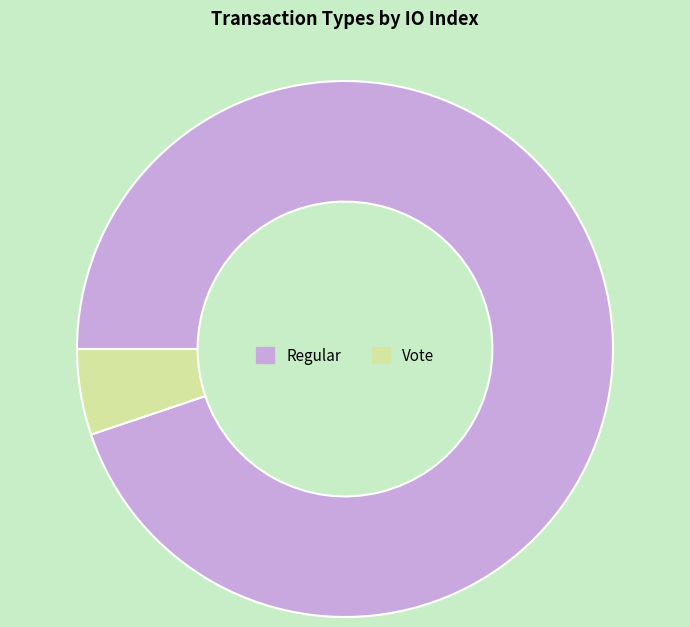

Which slice is the largest?

Regular